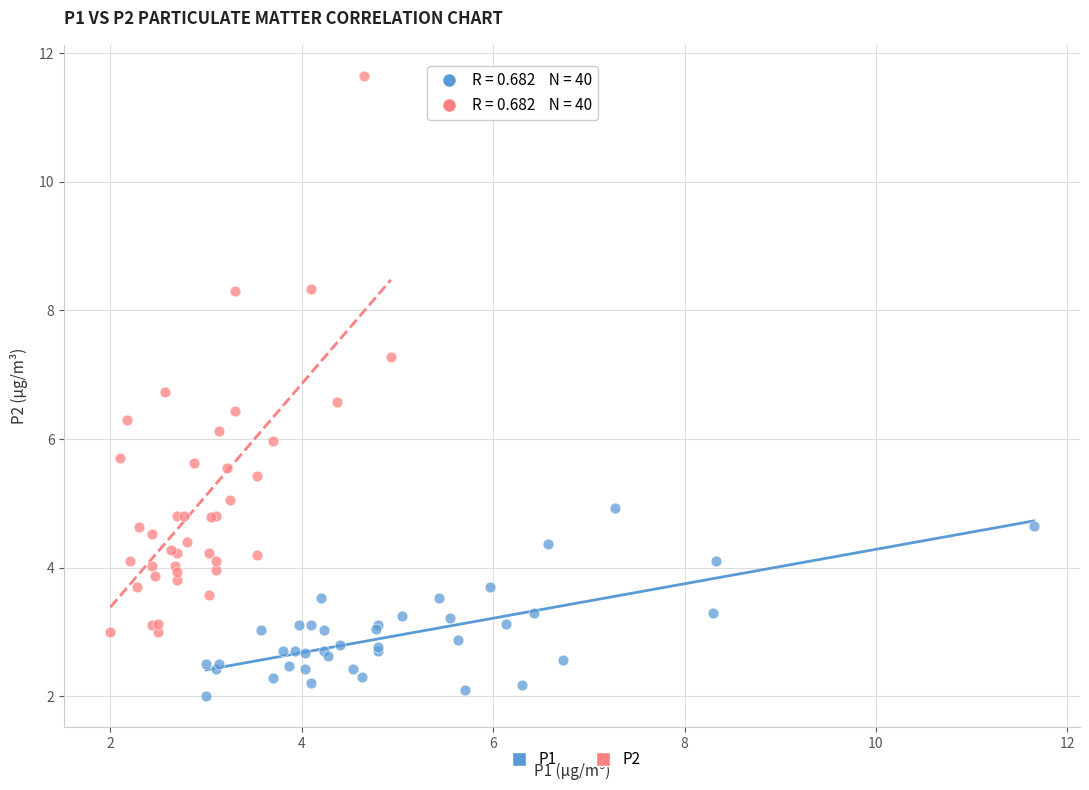

What are all the series names shown in the legend?

P1, P2